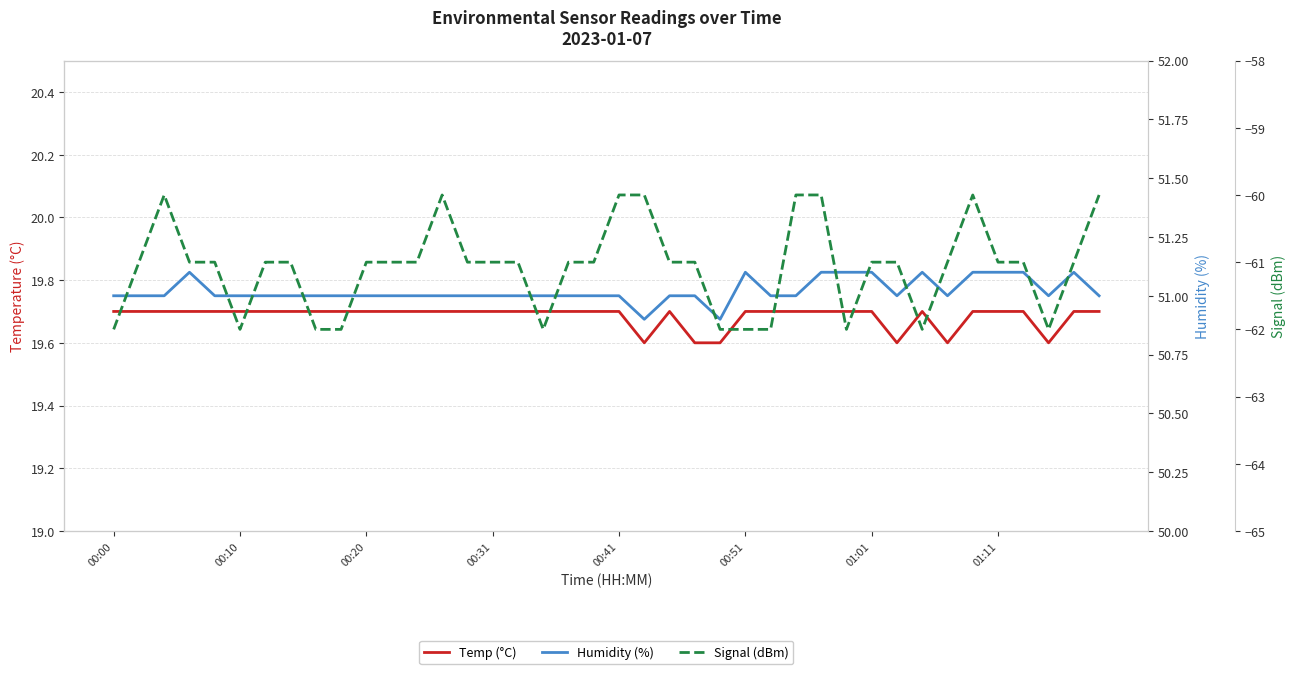

Rank the series at 9 from highest to lowest value.

Humidity (%), Temp (°C), Signal (dBm)